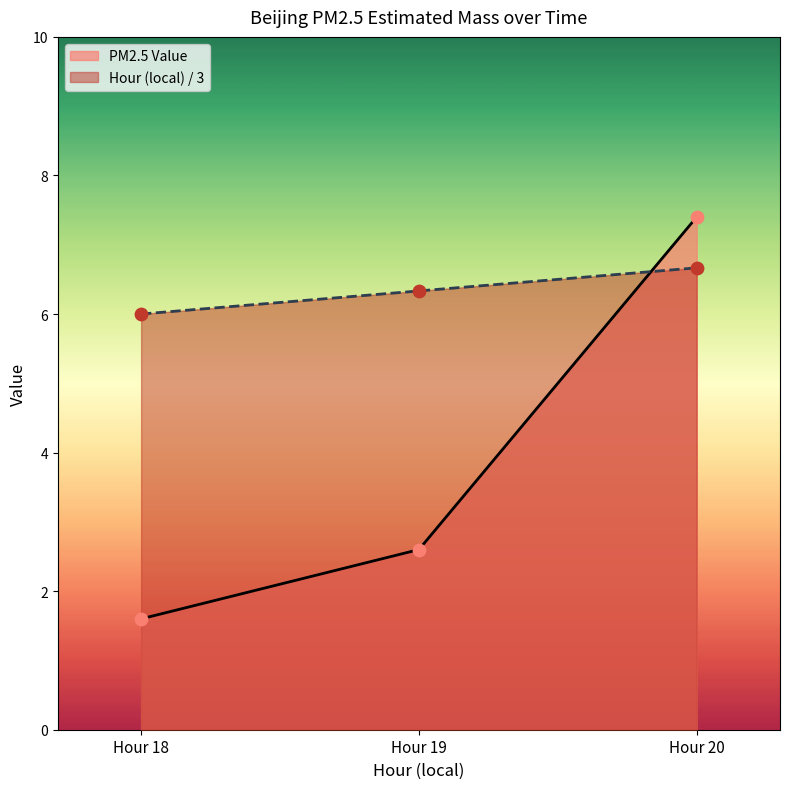

At how many categories does at least one series exceed 5?

3